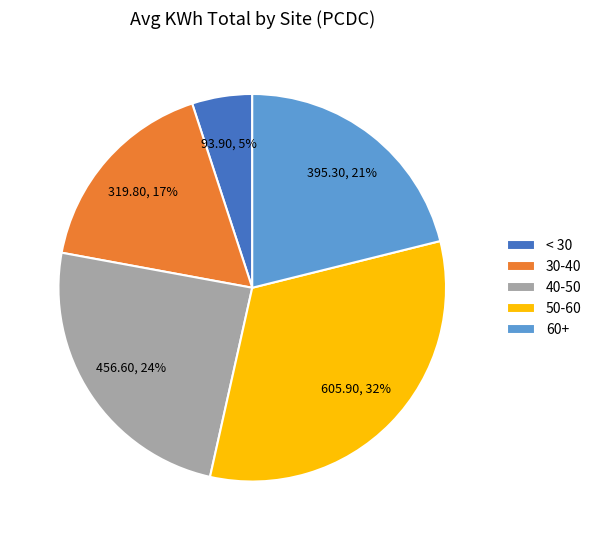

Is there a majority slice in this chart?

No